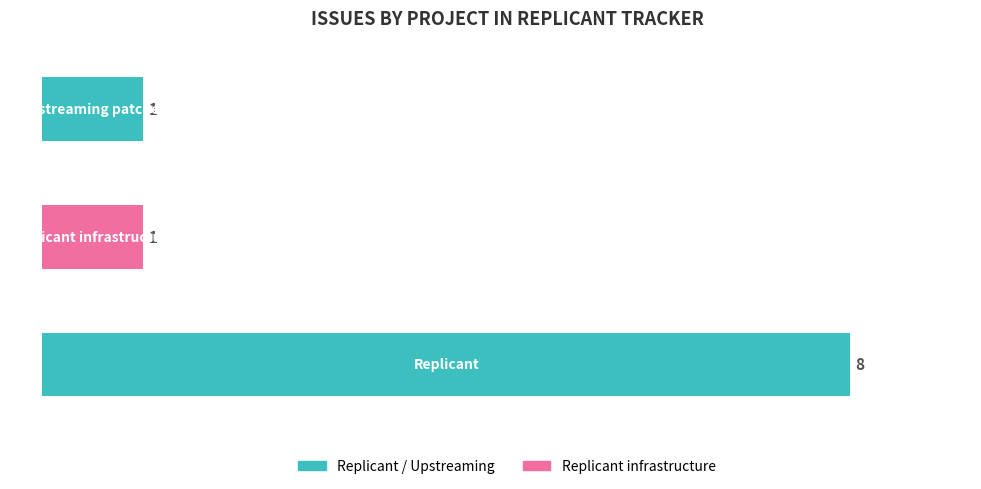

What is the difference between the maximum and minimum values?

7